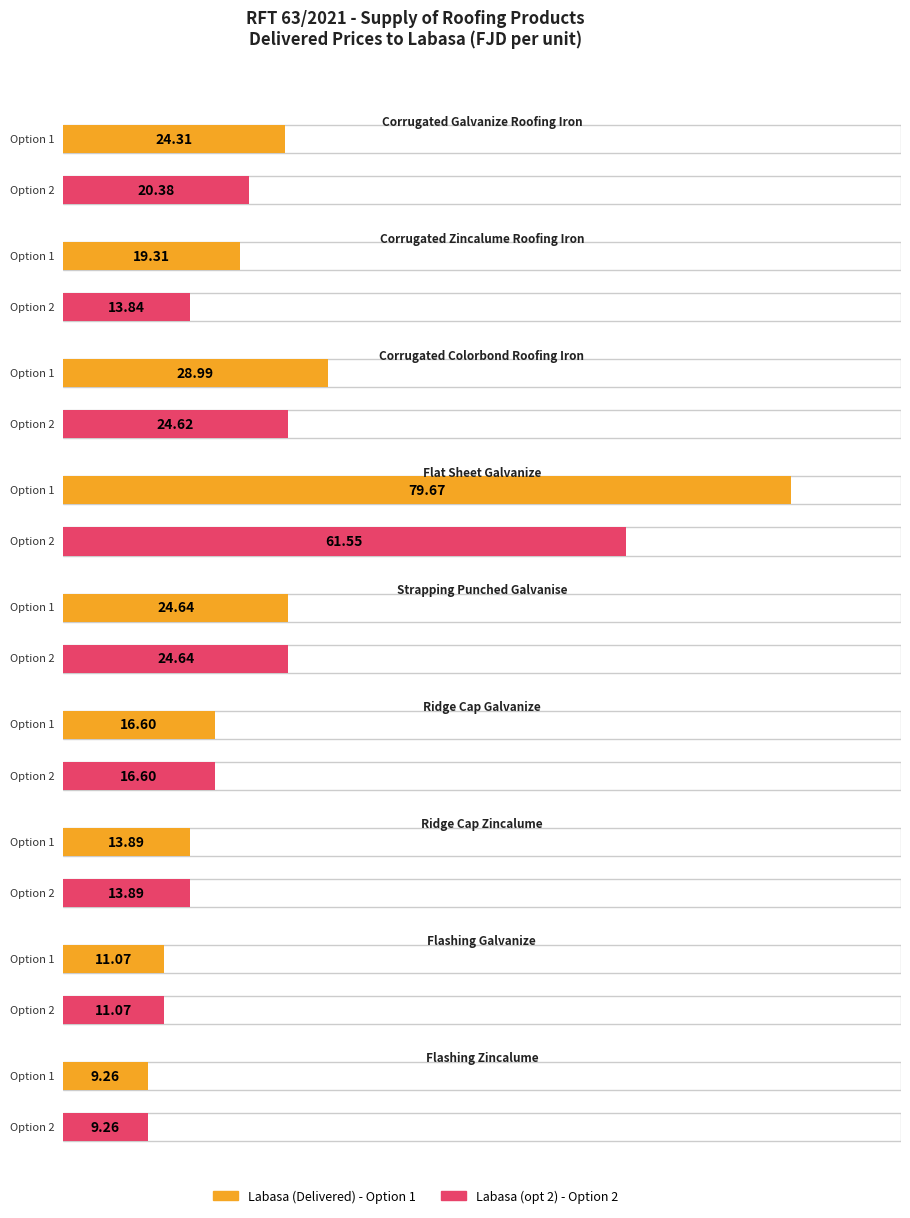

List the series in order of their peak value, highest first.

Labasa (Delivered), Labasa (opt 2)